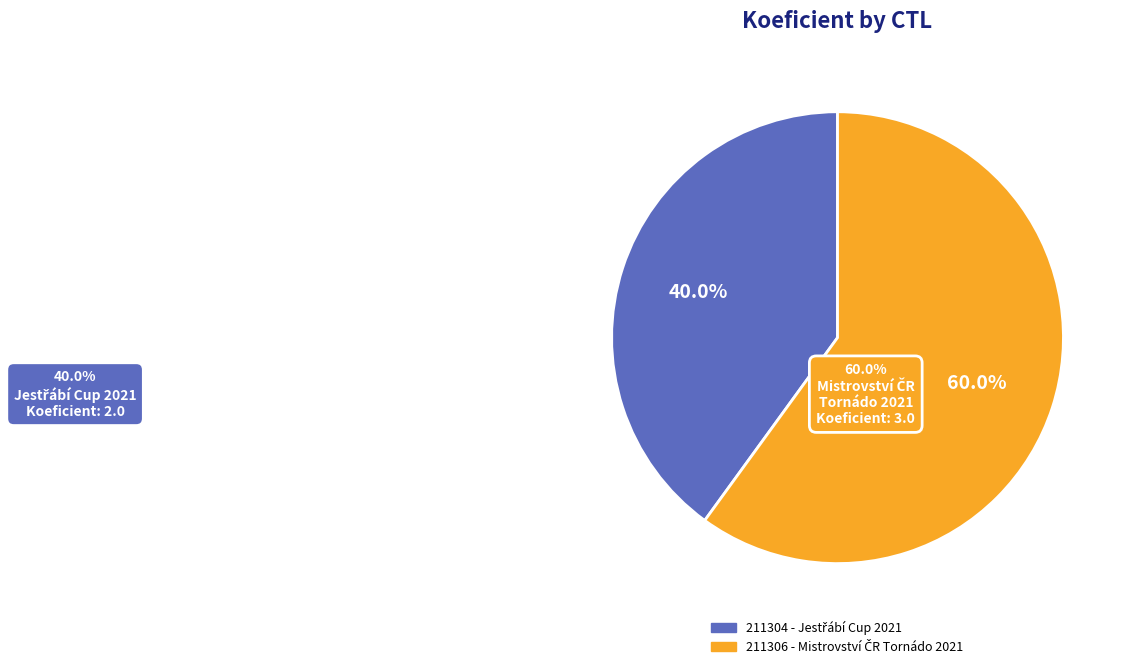

Which category has the biggest portion of the pie?

211306